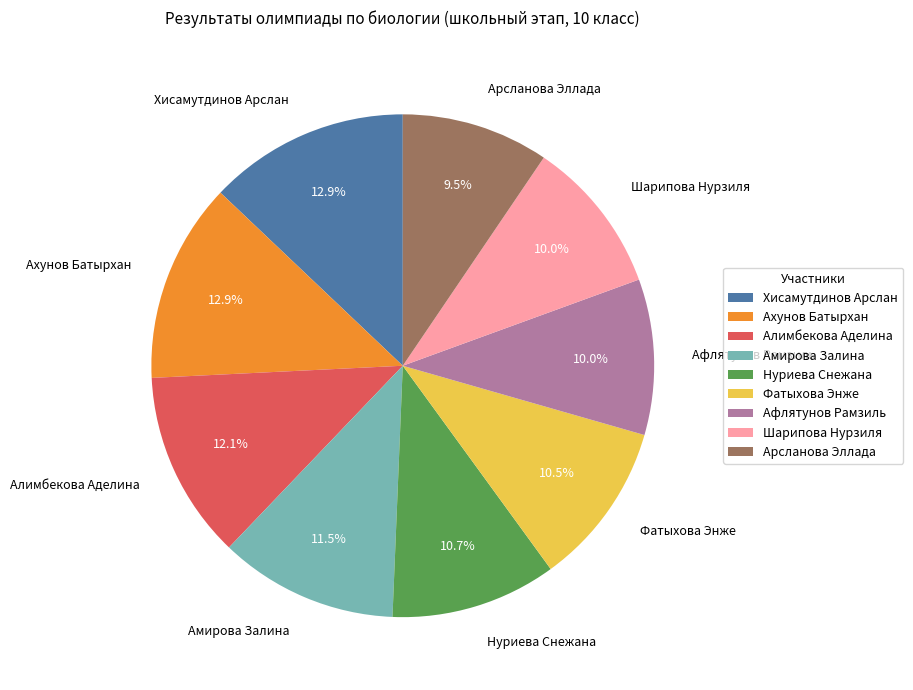

What percentage is NOT represented by Алимбекова Аделина?

87.9%